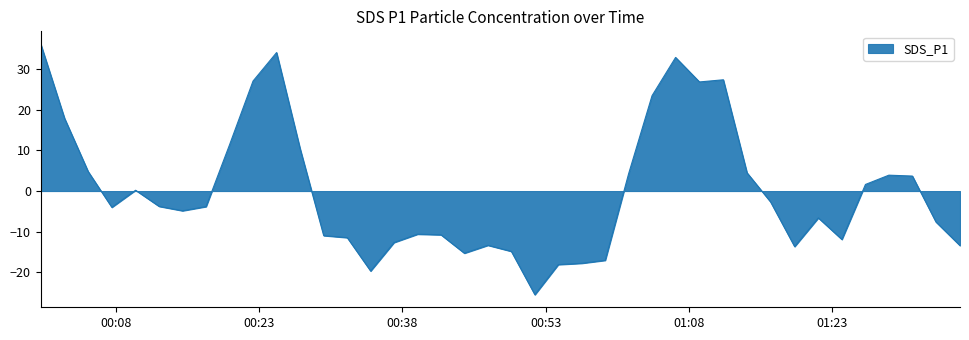

What is the difference between the maximum and minimum values?

61.6